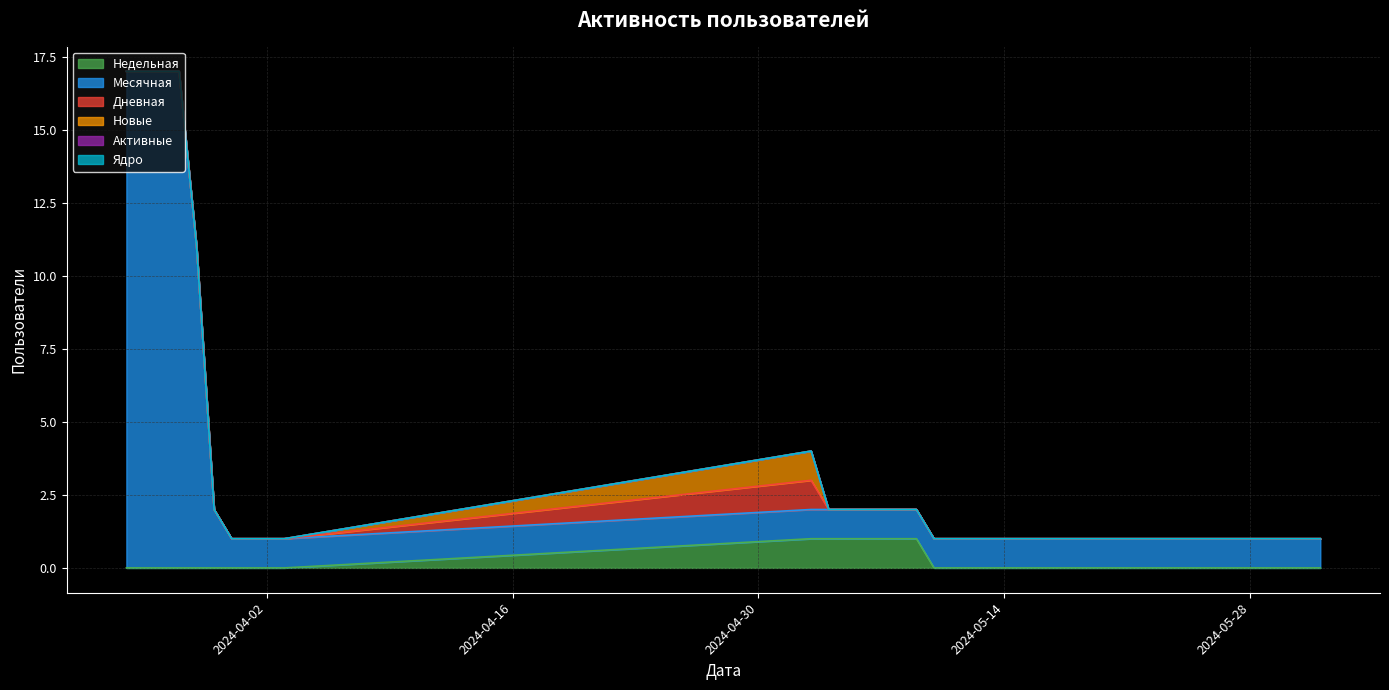

What is the sum of all Недельная values?

7